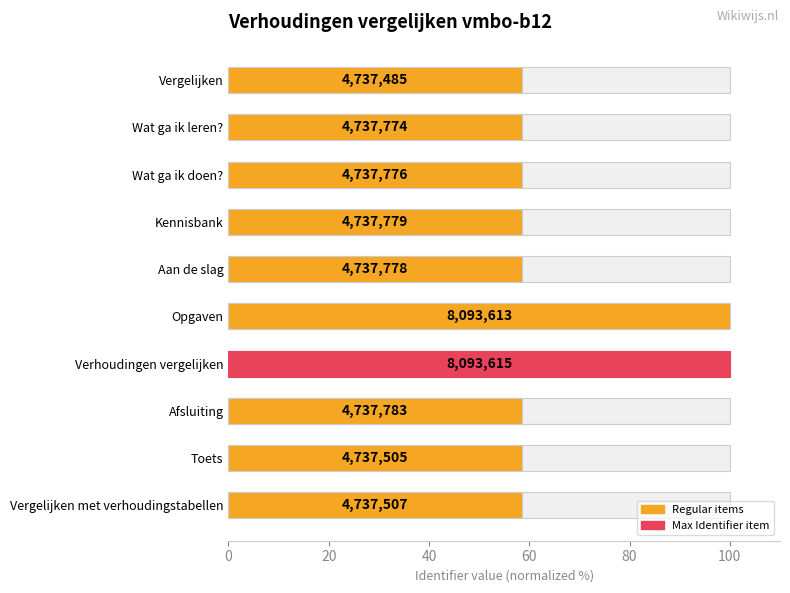

What is the ratio of the value at Vergelijken met verhoudingstabellen to the value at Wat ga ik doen??

1.0